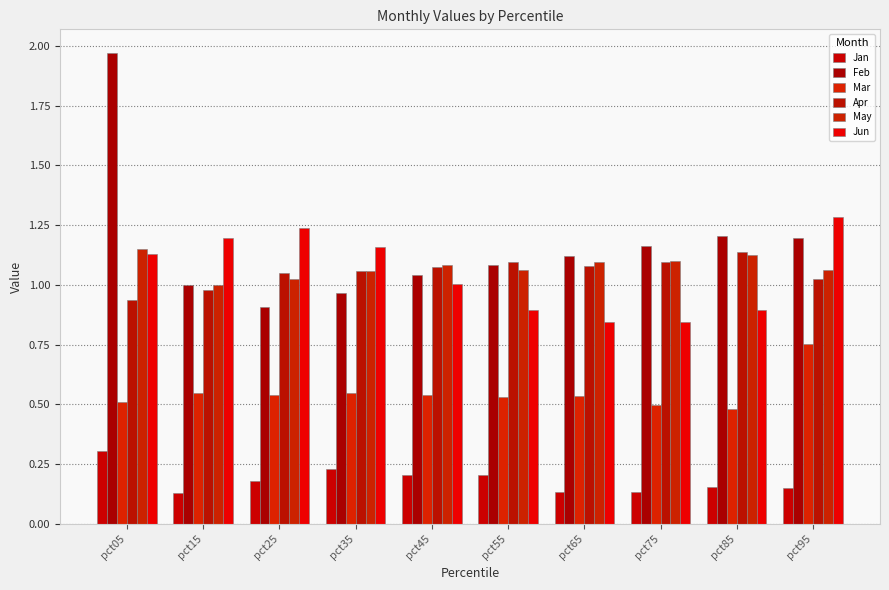

Does the chart contain stacked bars?

No